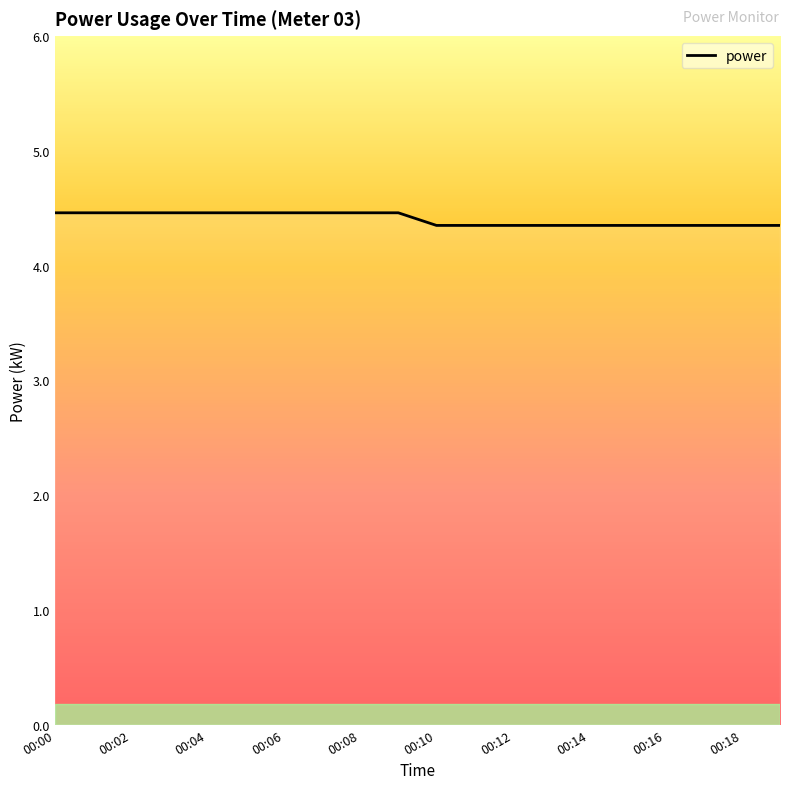

What is the greatest value displayed?

4.5